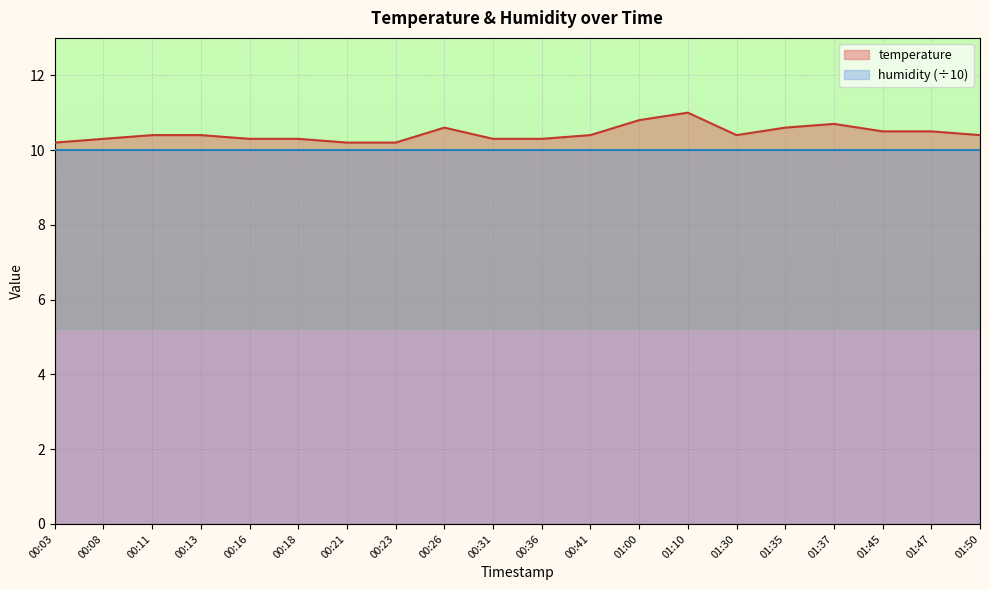

How many points are higher than both their immediate neighbors (excluding endpoints)?

3